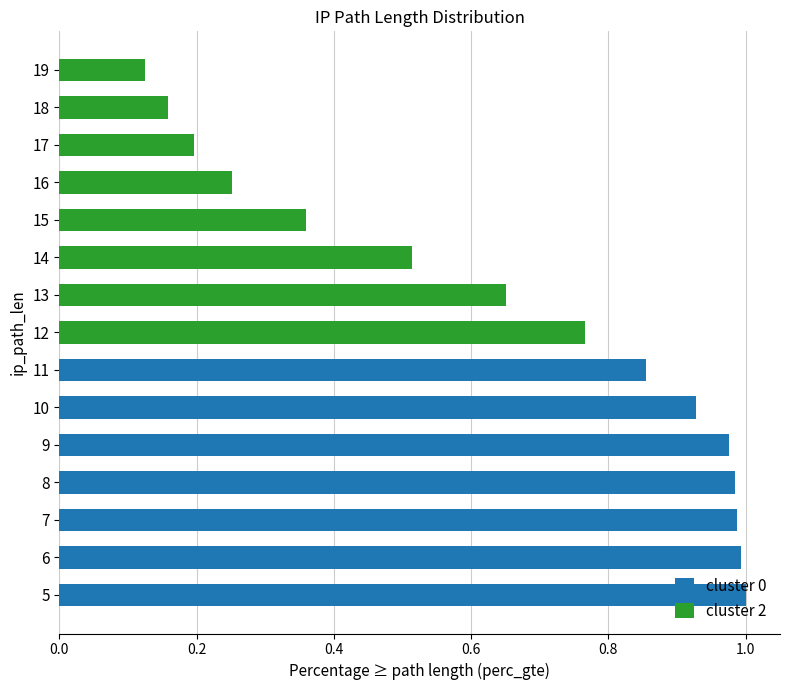

What is the greatest value displayed?

1.0